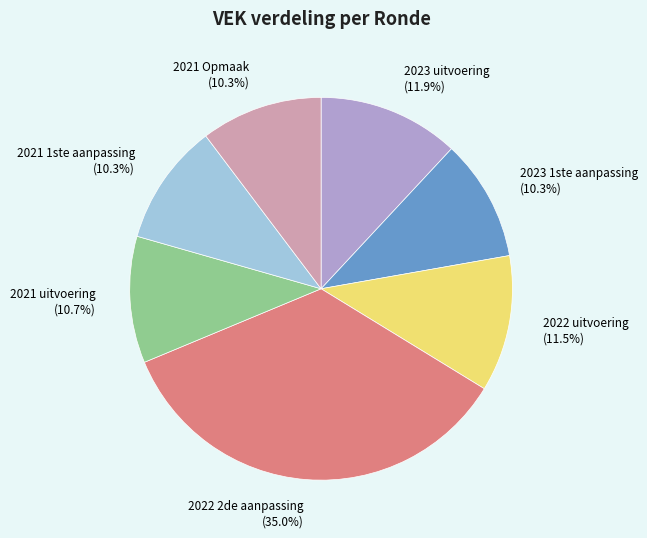

Is there any slice that represents more than half of the pie?

No